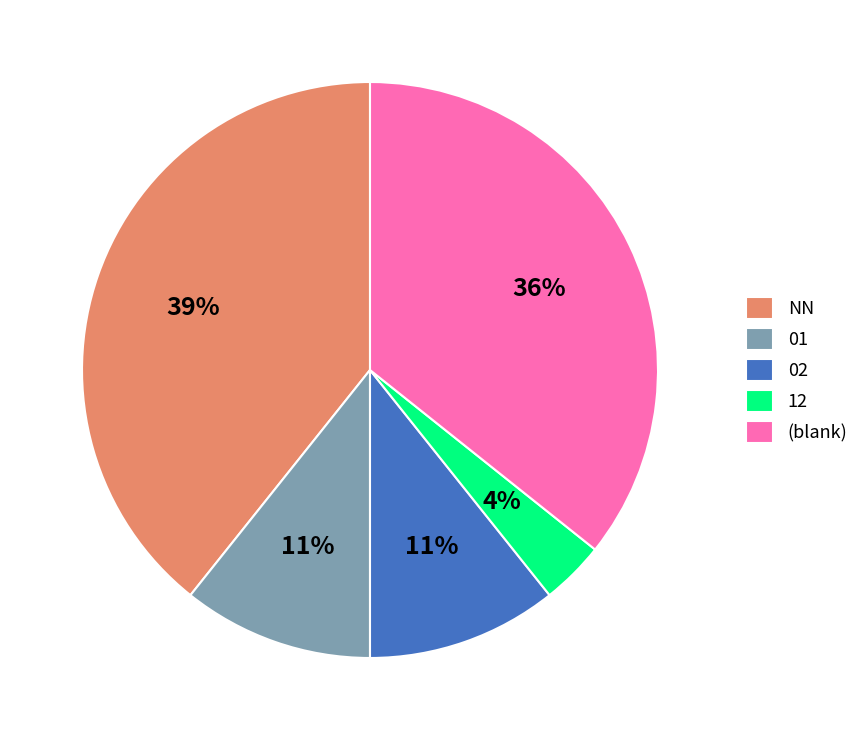

To the nearest percent, what percentage of the pie is NN?

39%